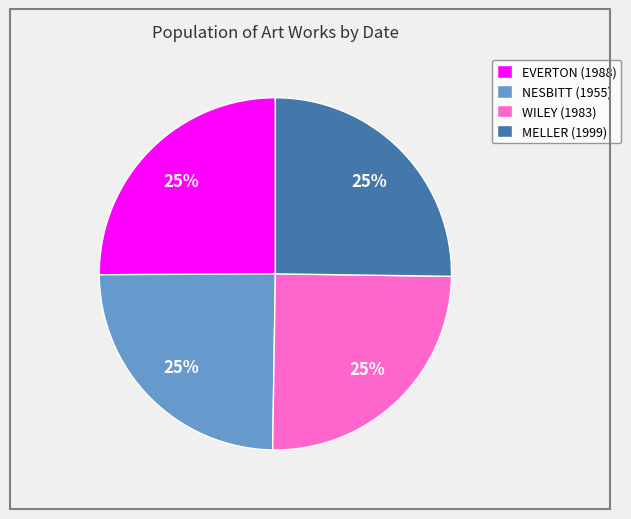

To the nearest percent, what is the average slice percentage?

25%